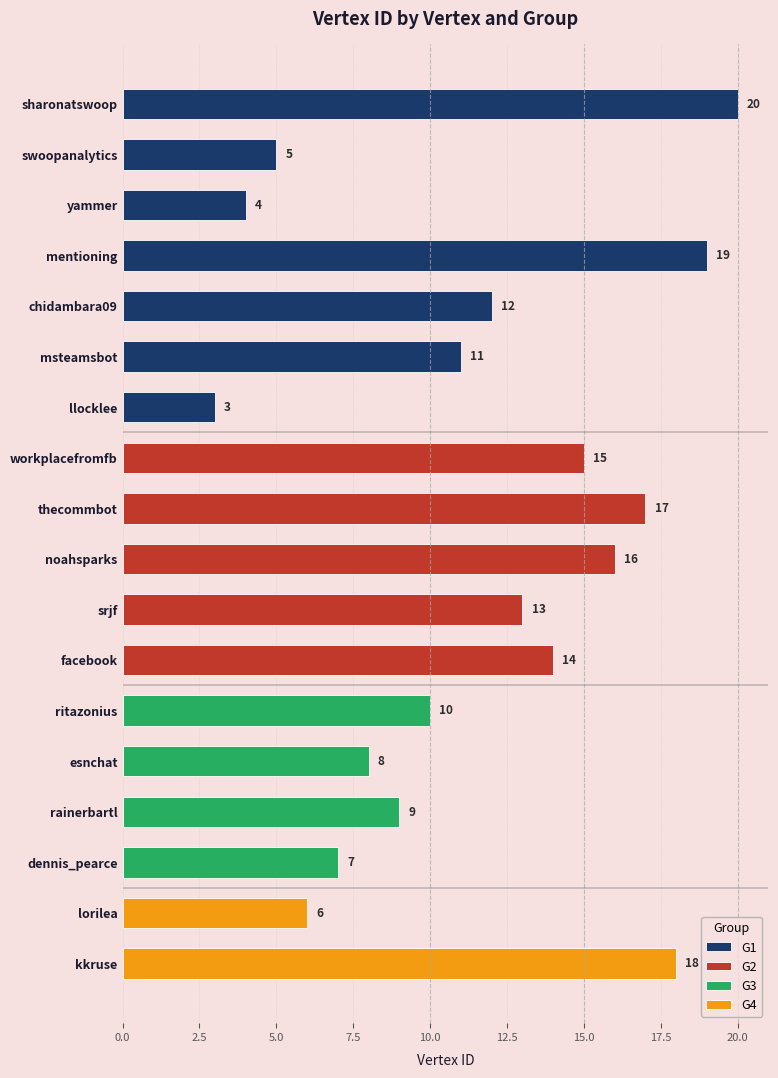

Are the bars grouped side by side (vs. stacked)?

No